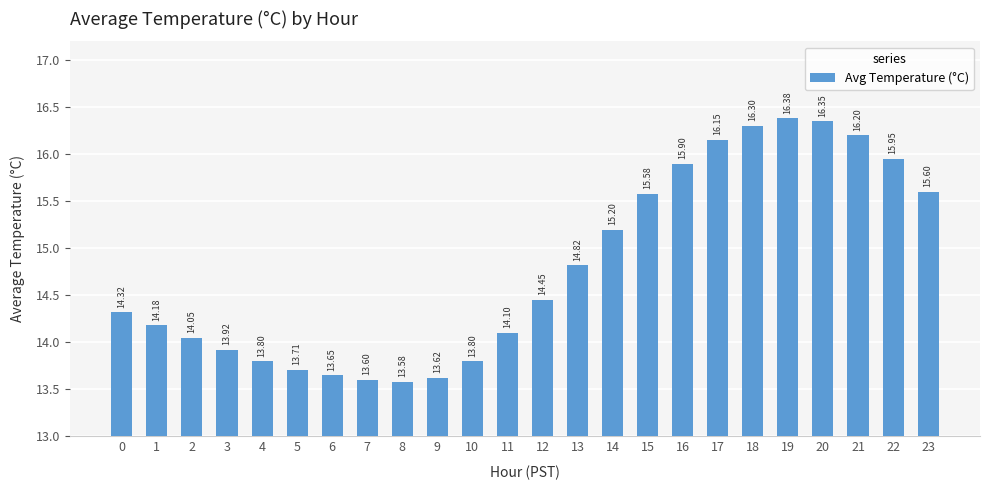

What is the change in value from 12 to 15?

+1.1